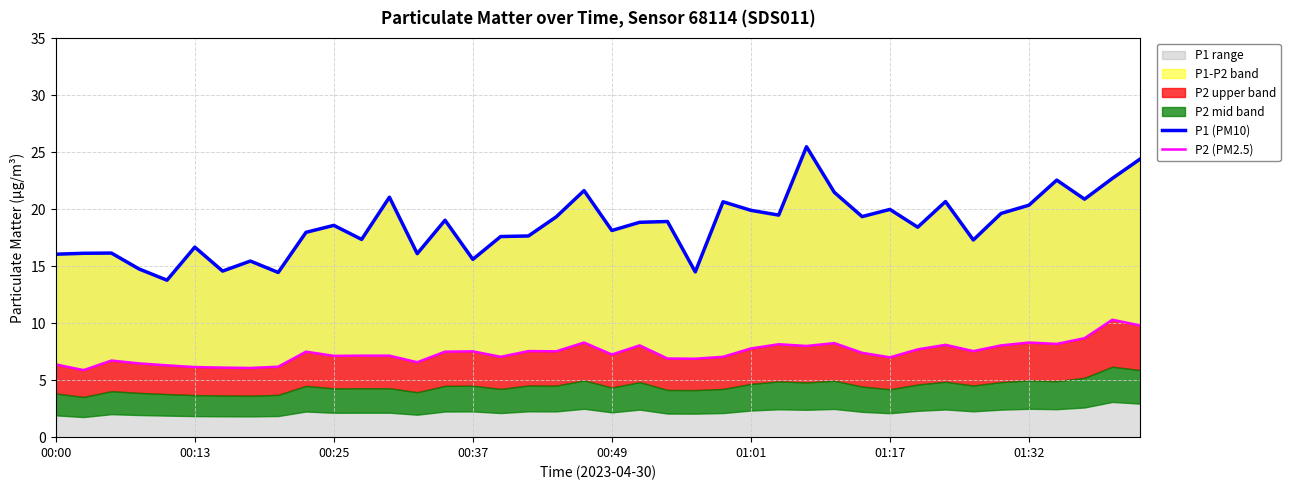

What is the smallest value displayed?

5.9